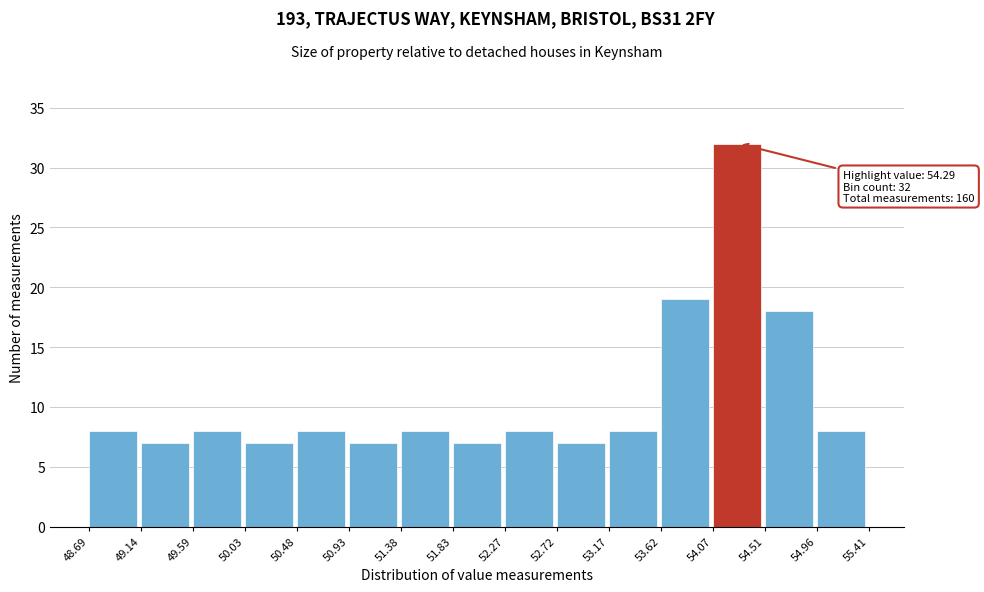

Over which range of the x-axis is the bar tallest?

54.07 to 54.51